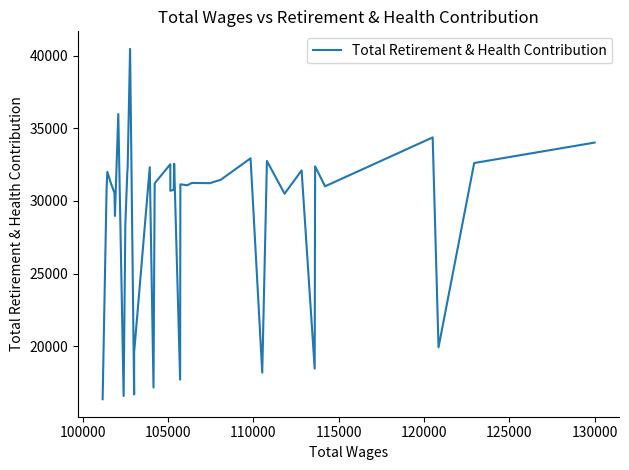

What is the minimum value shown in the chart?

16360